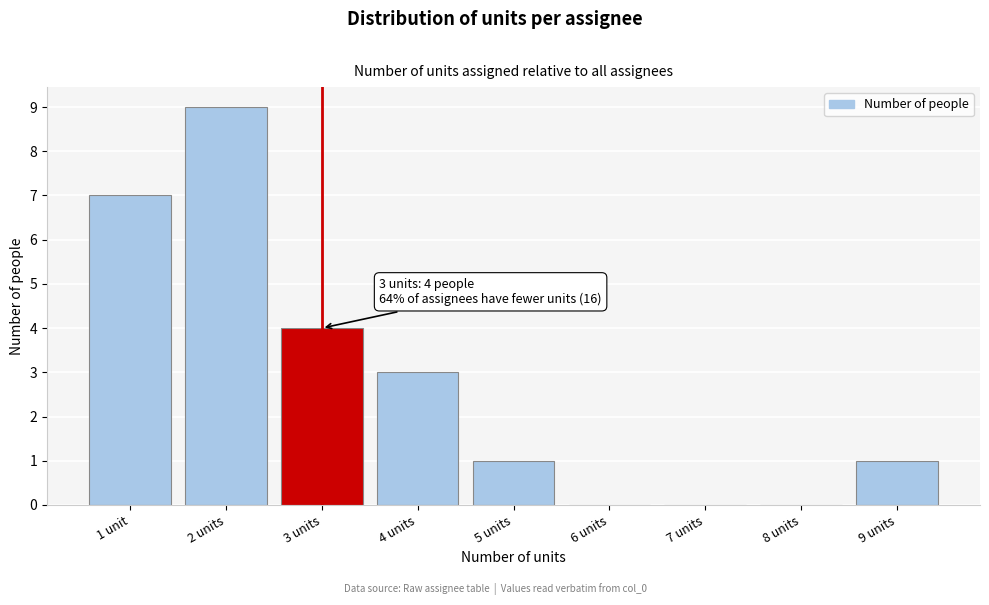

Reading left to right, list all the values displayed in this chart.

1 unit=7	2 units=9	3 units=4	4 units=3	5 units=1	6 units=0	7 units=0	8 units=0	9 units=1